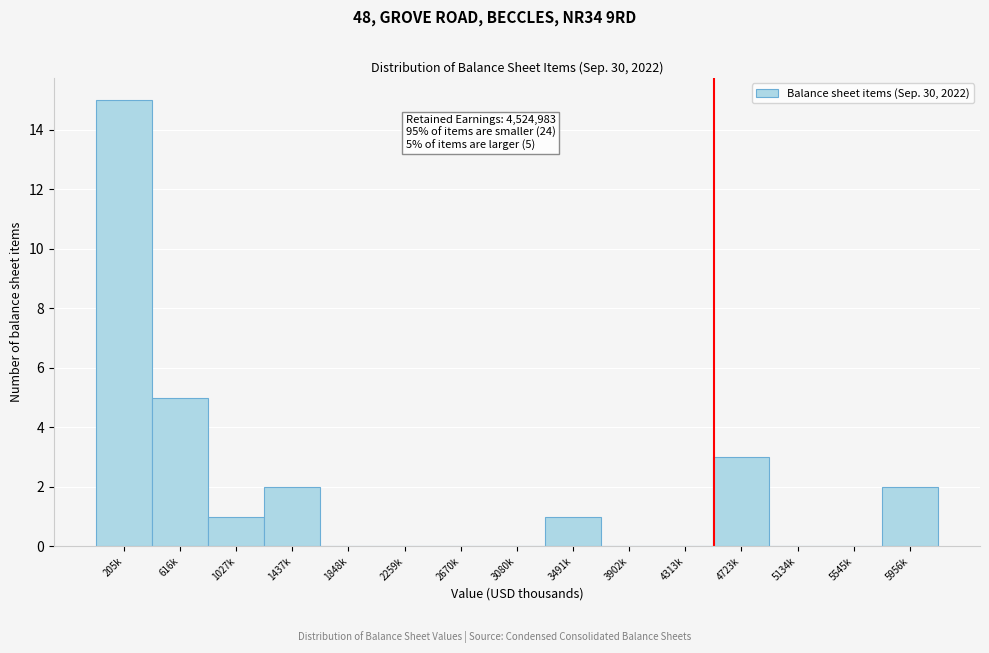

Reading right to left, what are all the values shown in this chart?

5956k=2	5545k=0	5134k=0	4723k=3	4313k=0	3902k=0	3491k=1	3080k=0	2670k=0	2259k=0	1848k=0	1437k=2	1027k=1	616k=5	205k=15